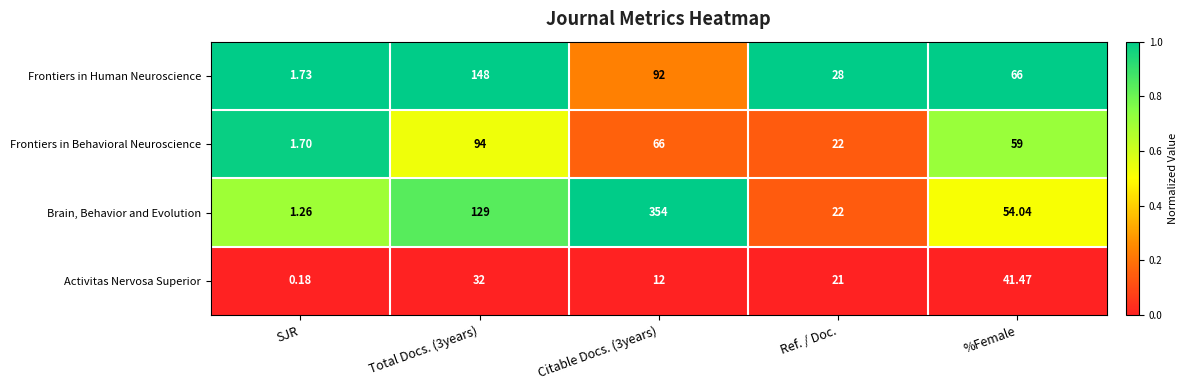

Which series has the widest spread of values?

Brain, Behavior and Evolution